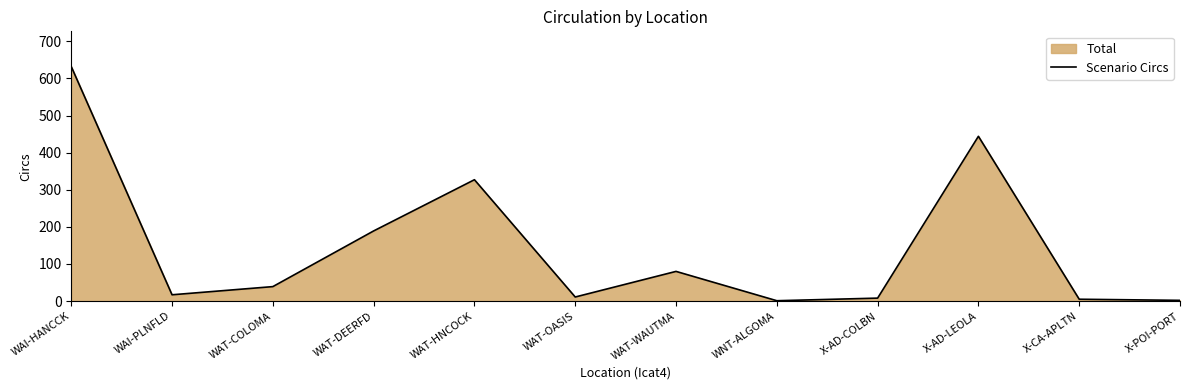

Rank the categories by value from lowest to highest.

WNT-ALGOMA, X-POI-PORT, X-CA-APLTN, X-AD-COLBN, WAT-OASIS, WAI-PLNFLD, WAT-COLOMA, WAT-WAUTMA, WAT-DEERFD, WAT-HNCOCK, X-AD-LEOLA, WAI-HANCCK